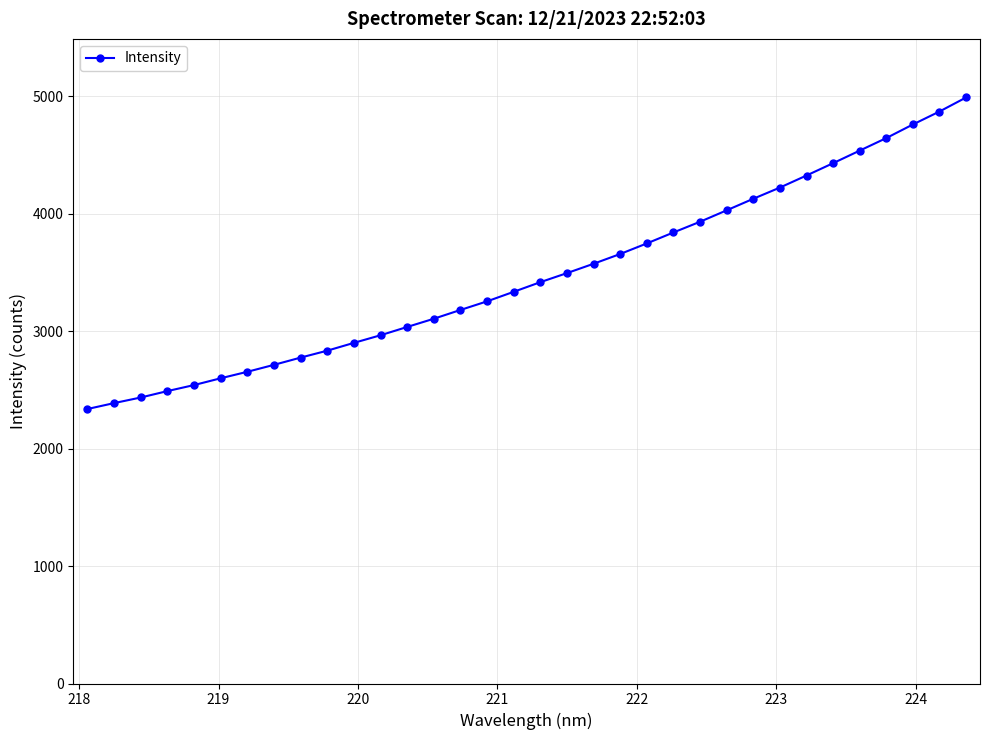

What is the average value?

3475.9